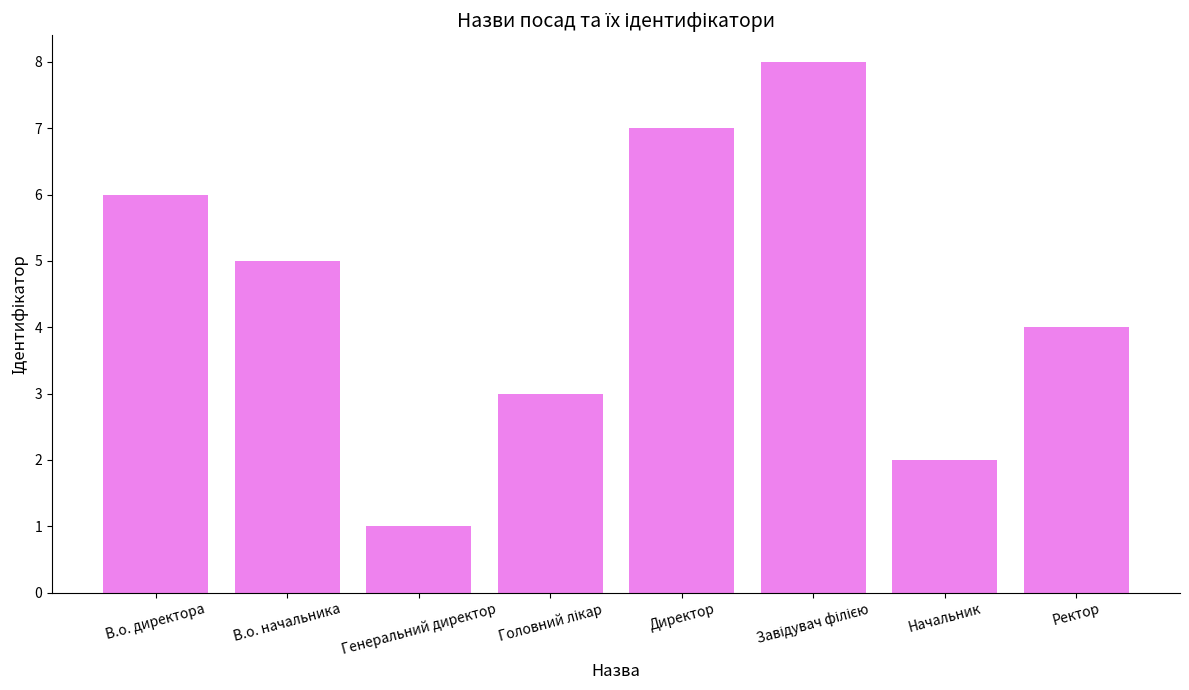

What is the ratio of the value at Начальник to the value at В.о. начальника?

0.4